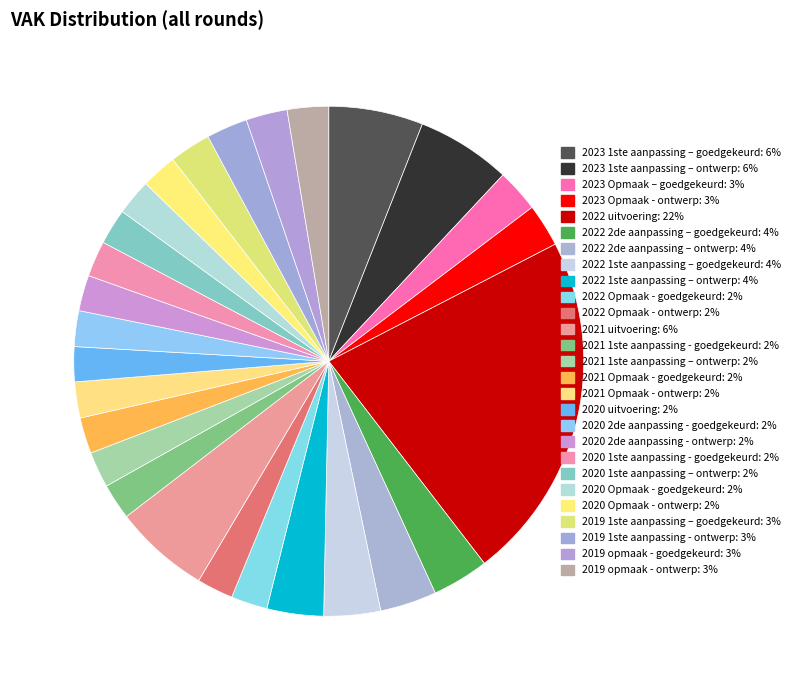

True or false: 2020 Opmaak - goedgekeurd accounts for 2% of the total.

True